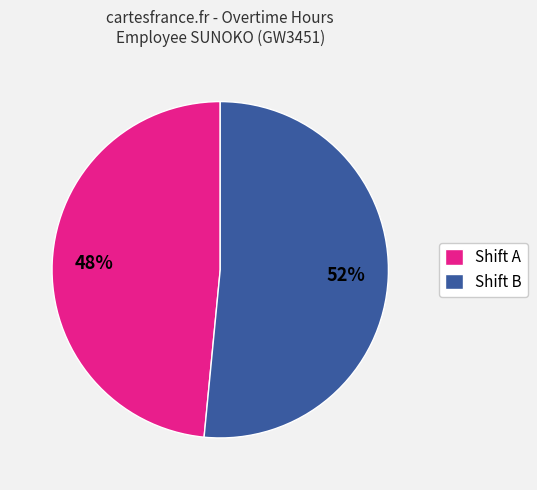

Approximately how many times larger is the value at Shift A compared to Shift B?

0.9